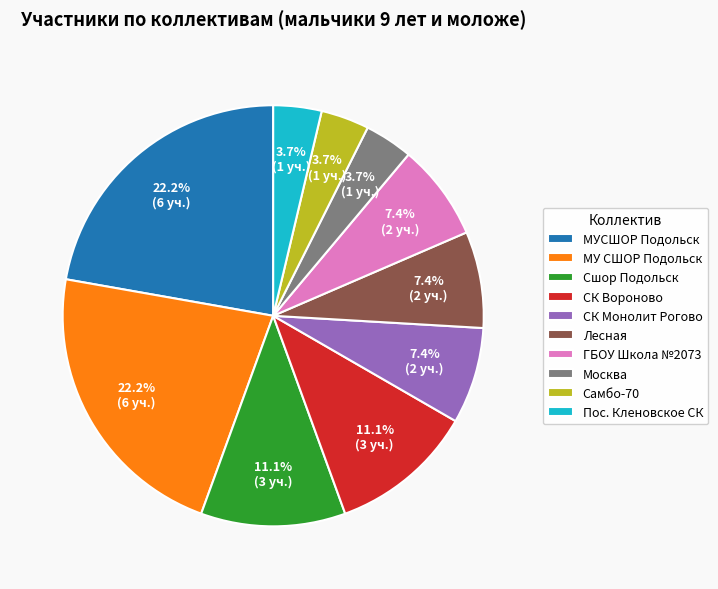

Combined, do Лесная and Самбо-70 account for over 50%?

No